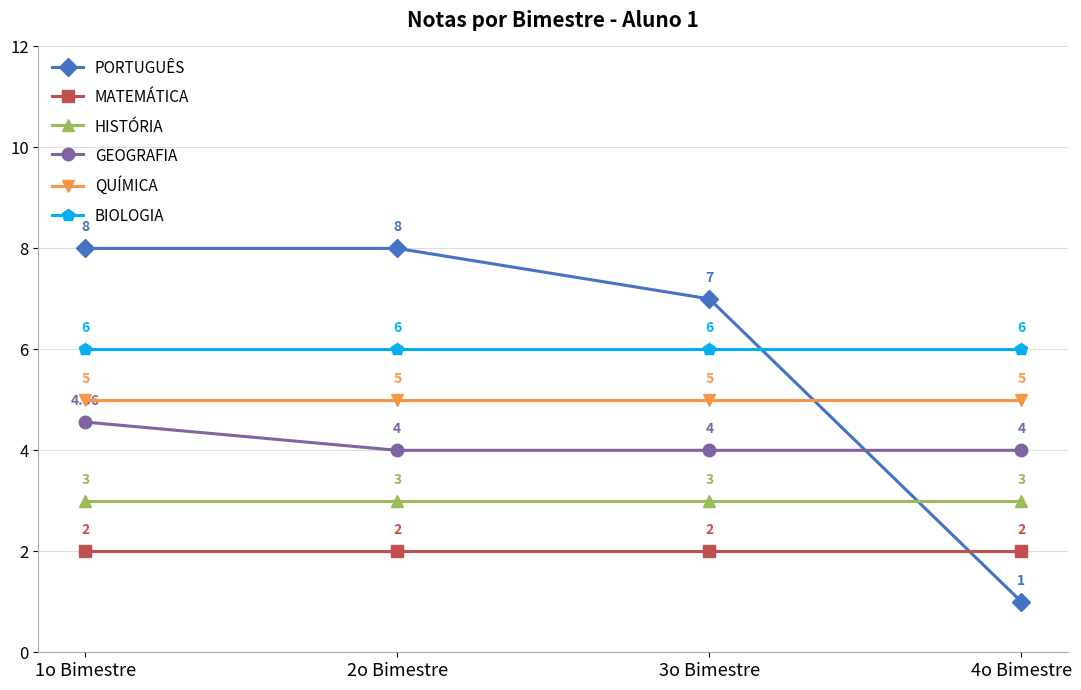

What is the sum of the BIOLOGIA values at 2o Bimestre and 4o Bimestre?

12.0